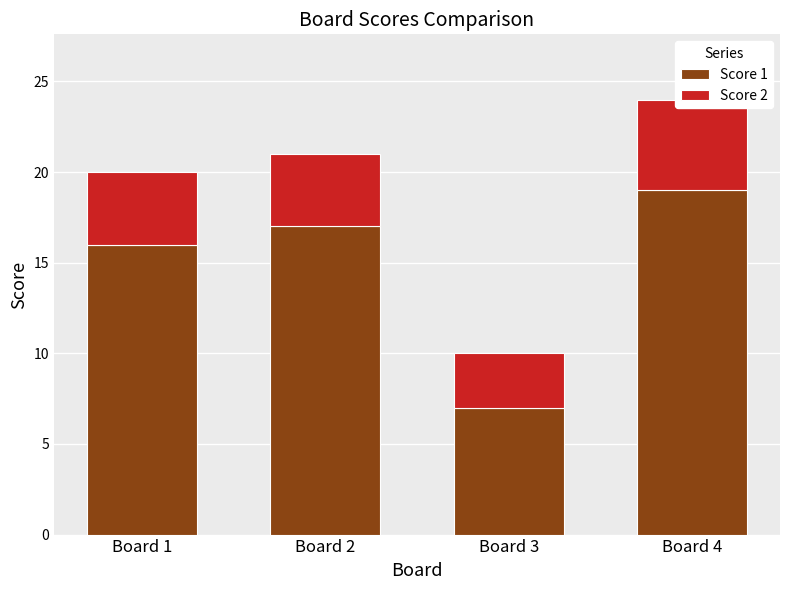

Reading left to right, list all the values displayed in this chart.

Score 1: Board 1=16	Board 2=17	Board 3=7	Board 4=19
Score 2: Board 1=4	Board 2=4	Board 3=3	Board 4=5